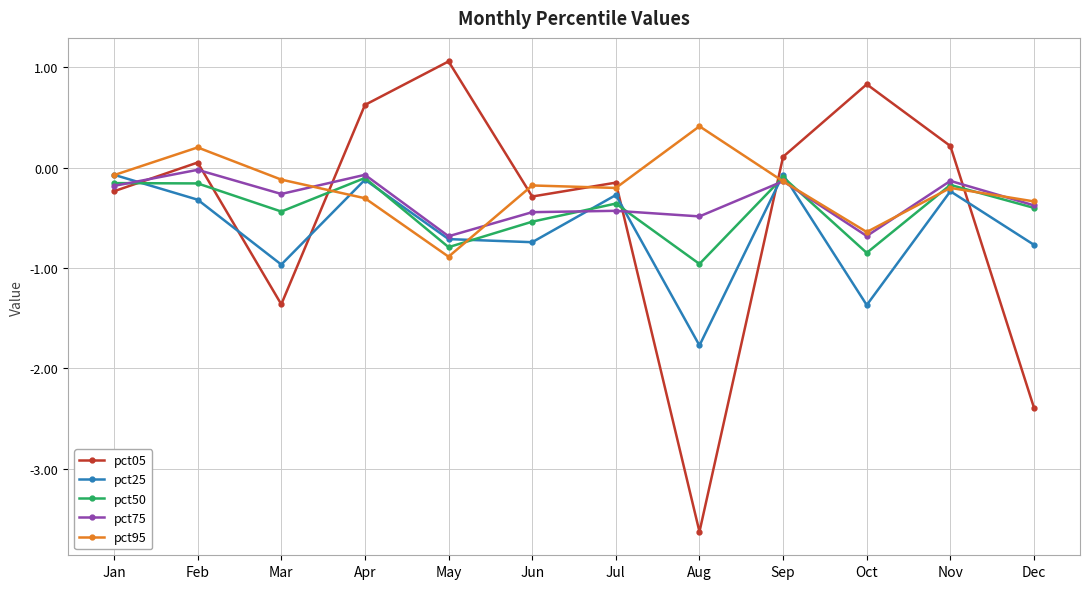

True or false: pct95 has a value of -0.2 at Nov.

True